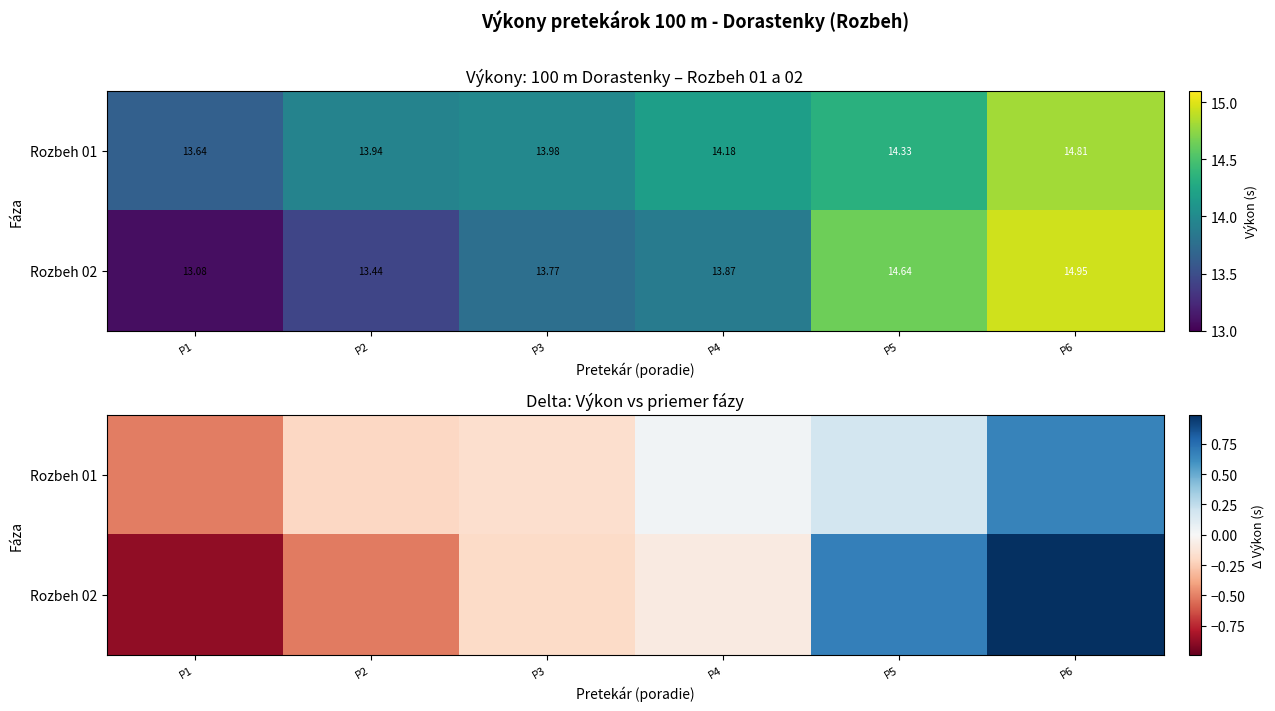

What is the minimum value for Rozbeh 02?

-0.9